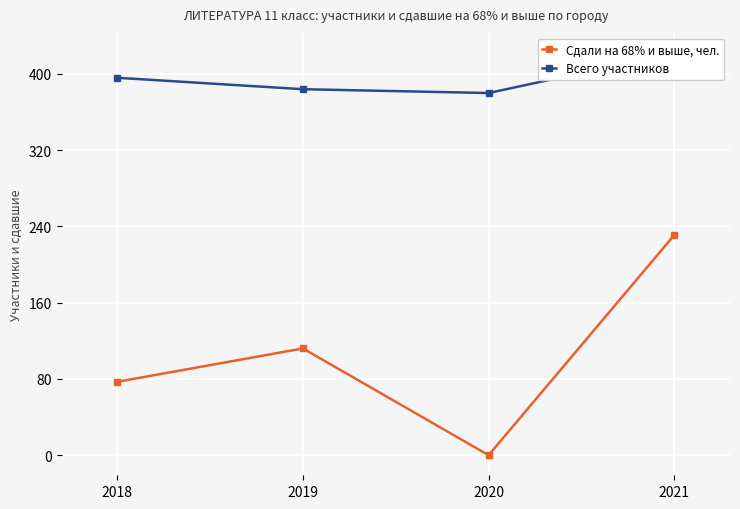

Which category has the highest value across all series?

2021